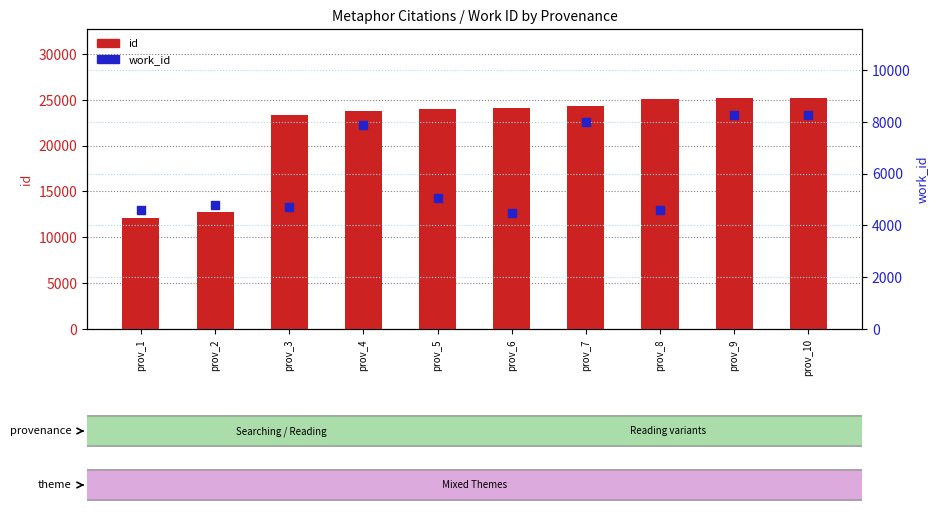

Which series contains the lowest Y value?

work_id